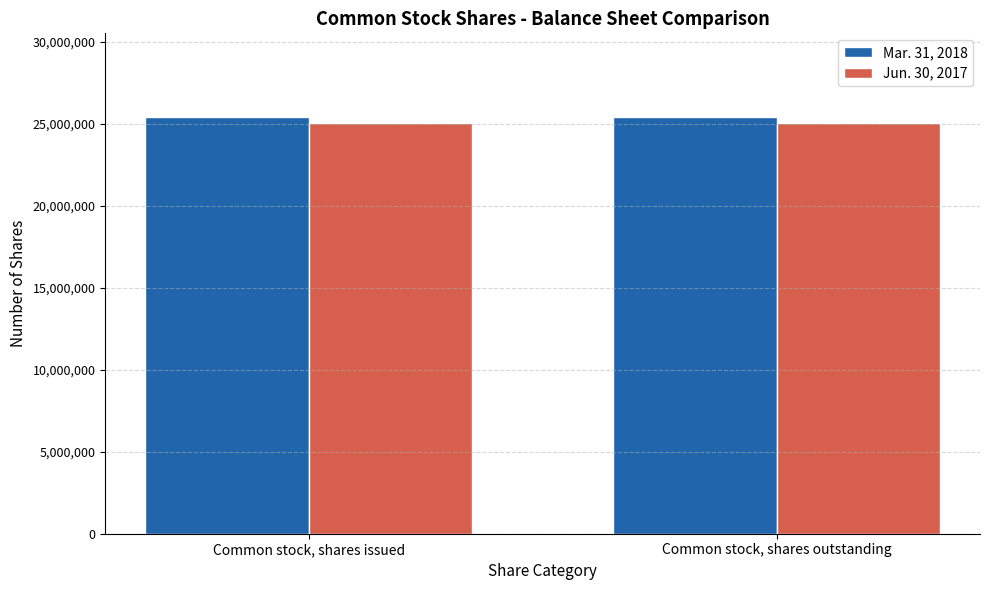

Reading right to left, what are all the values shown in this chart?

Mar. 31, 2018: Common stock, shares outstanding=25441248	Common stock, shares issued=25441248
Jun. 30, 2017: Common stock, shares outstanding=25085526	Common stock, shares issued=25085526